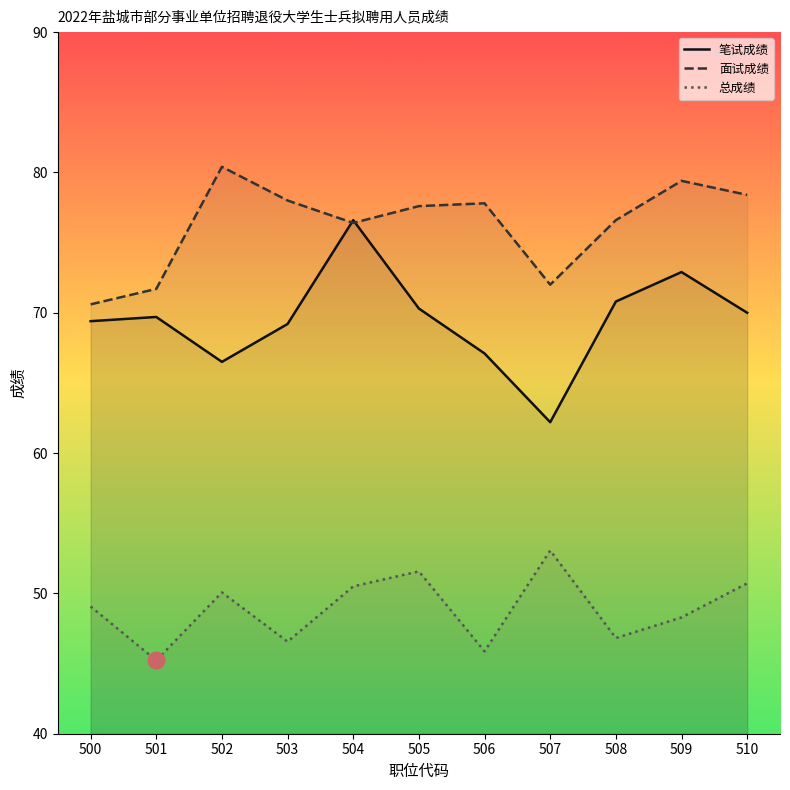

Reading left to right, transcribe all the data shown in this chart.

笔试成绩: 500=69.4	501=69.7	502=66.5	503=69.2	504=76.6	505=70.3	506=67.1	507=62.2	508=70.8	509=72.9	510=70.0
面试成绩: 500=70.6	501=71.7	502=80.4	503=78.0	504=76.4	505=77.6	506=77.8	507=72.0	508=76.6	509=79.4	510=78.4
总成绩: 500=49.1	501=45.2	502=50.1	503=46.6	504=50.5	505=51.6	506=45.9	507=53.1	508=46.8	509=48.3	510=50.7